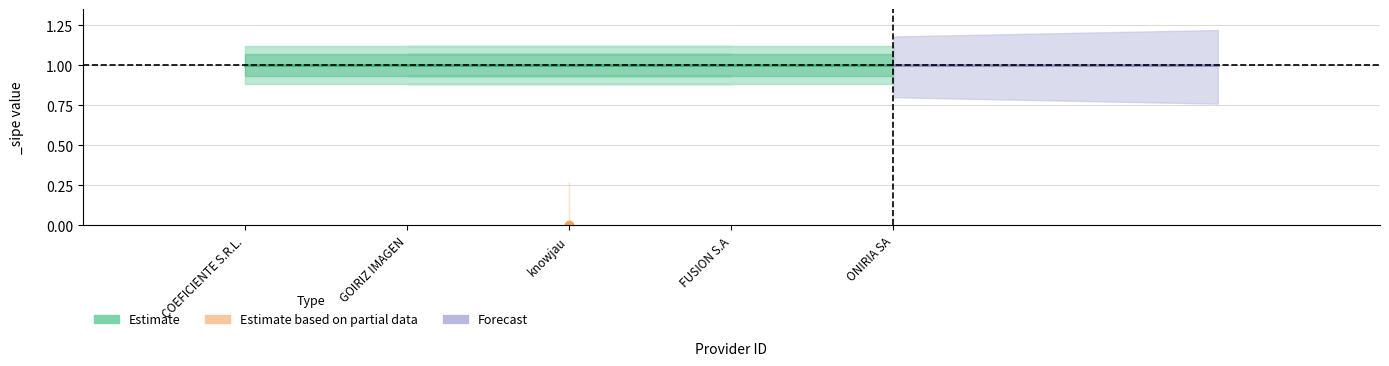

How many lines are shown in the chart?

3